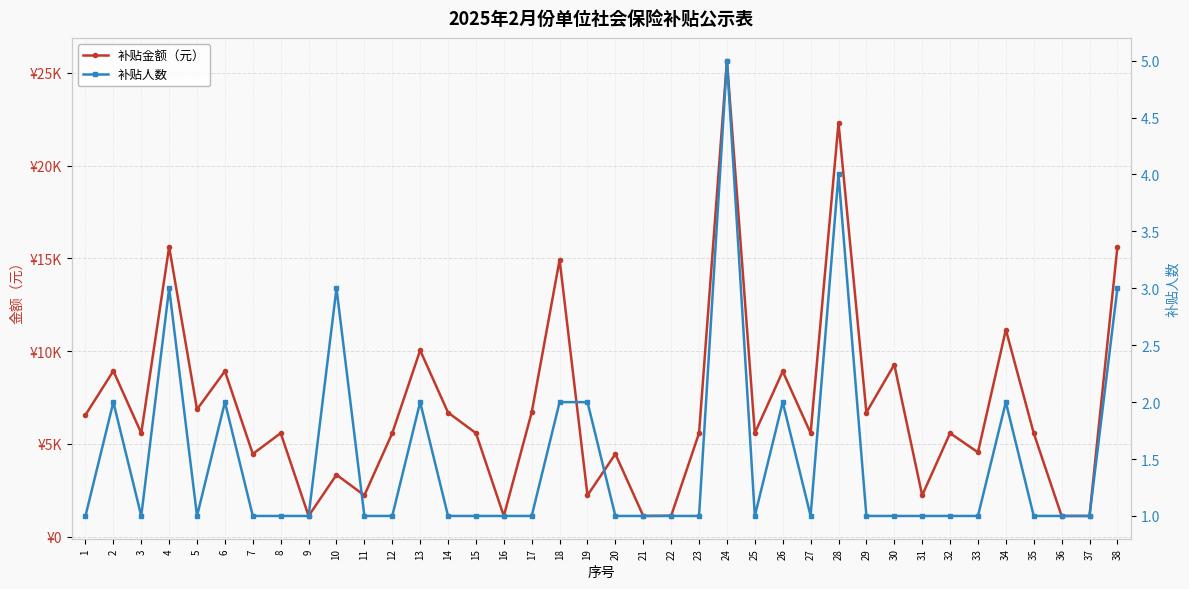

What is the lowest value of the 补贴人数 series?

1.0